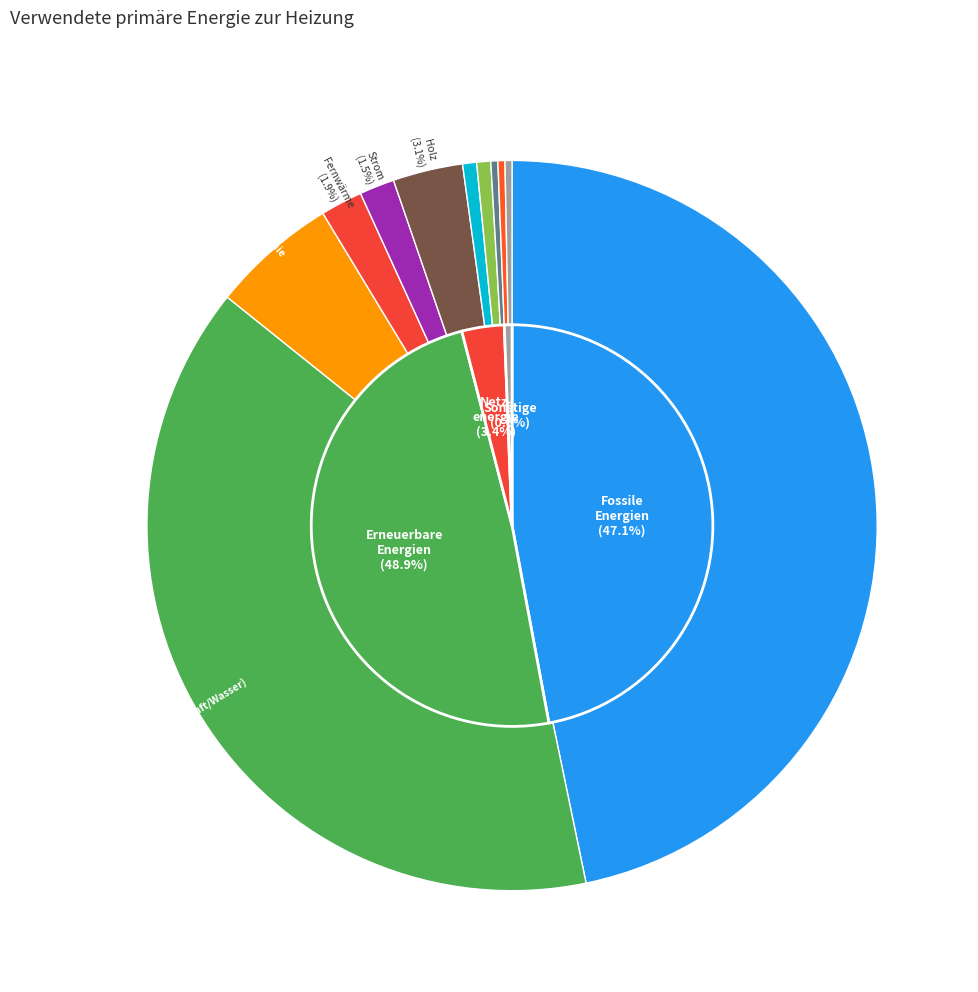

To the nearest percent, what percentage of the pie is Holz?

3%